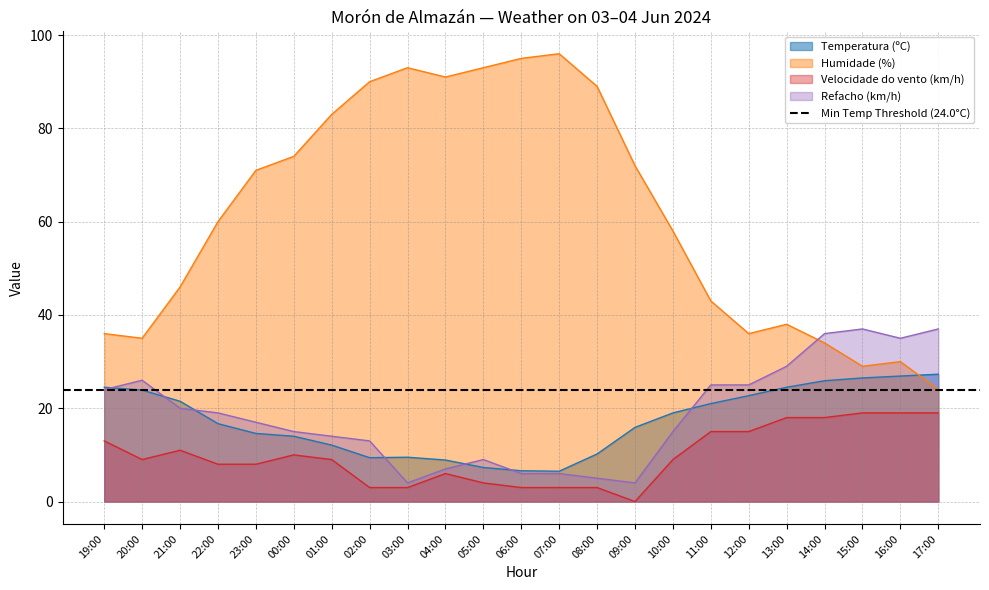

True or false: Velocidade do vento (km/h) has a value of 4.0 at 05:00.

True